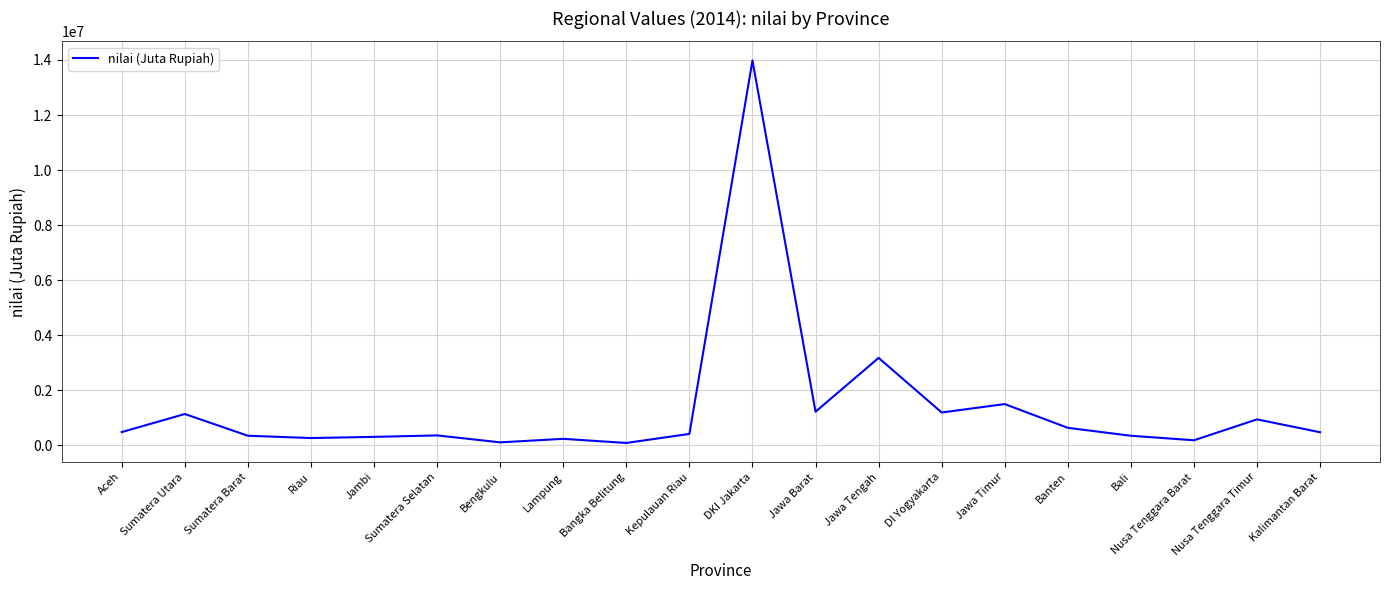

Which category has the highest value across all series?

DKI Jakarta